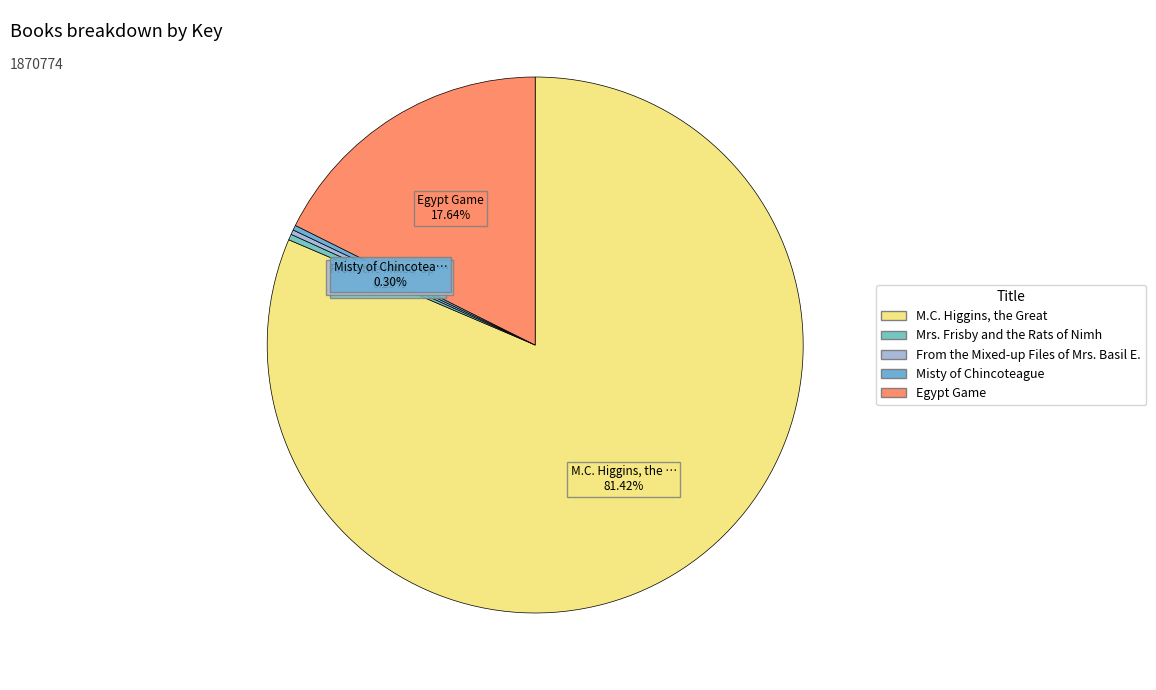

True or false: Egypt Game accounts for 11% of the total.

False